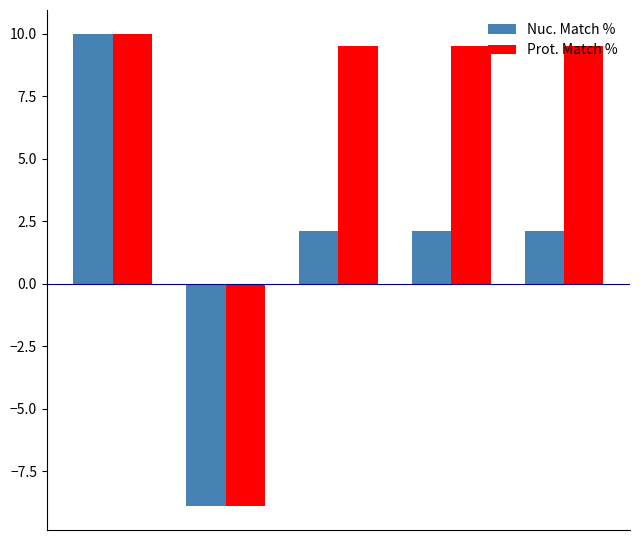

What is the smallest value displayed?

-8.9